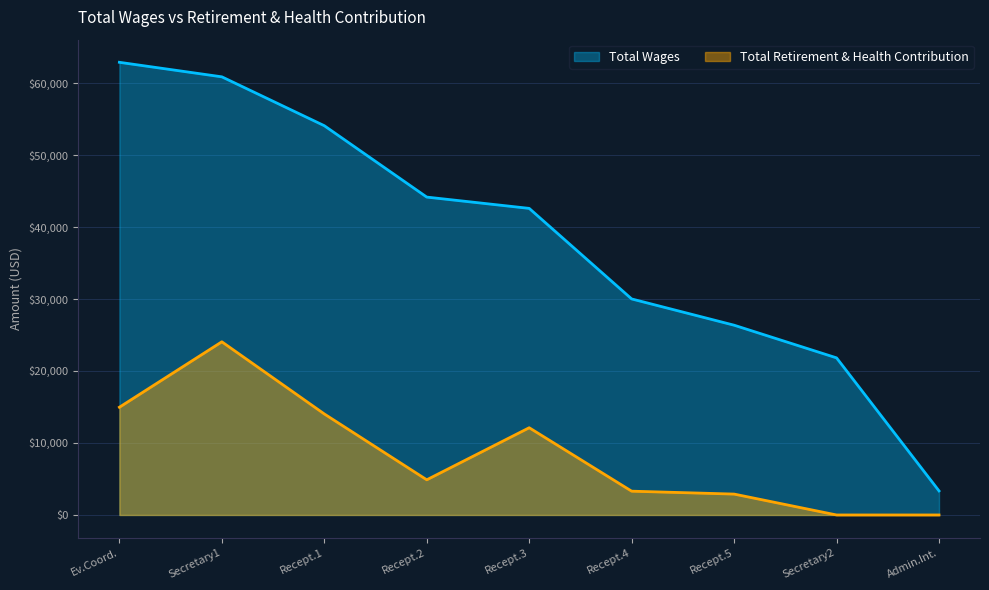

How many interior local valleys does the Total Retirement & Health Contribution series have?

1